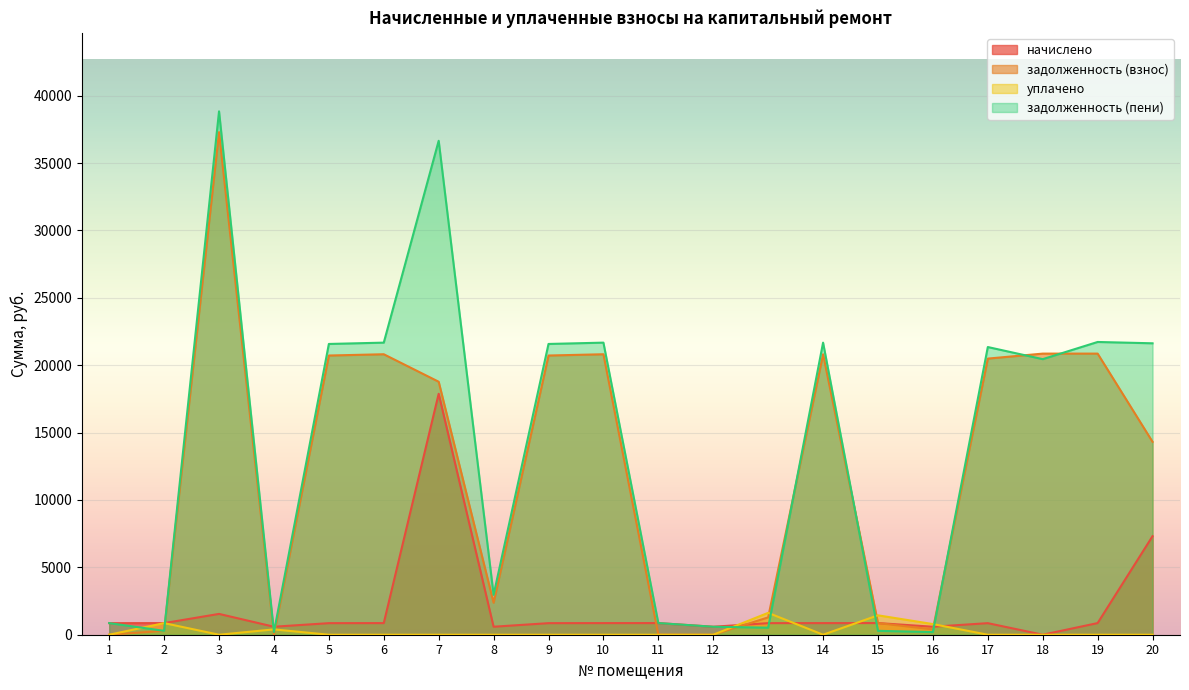

Which has a higher value, 10 or 2?

10